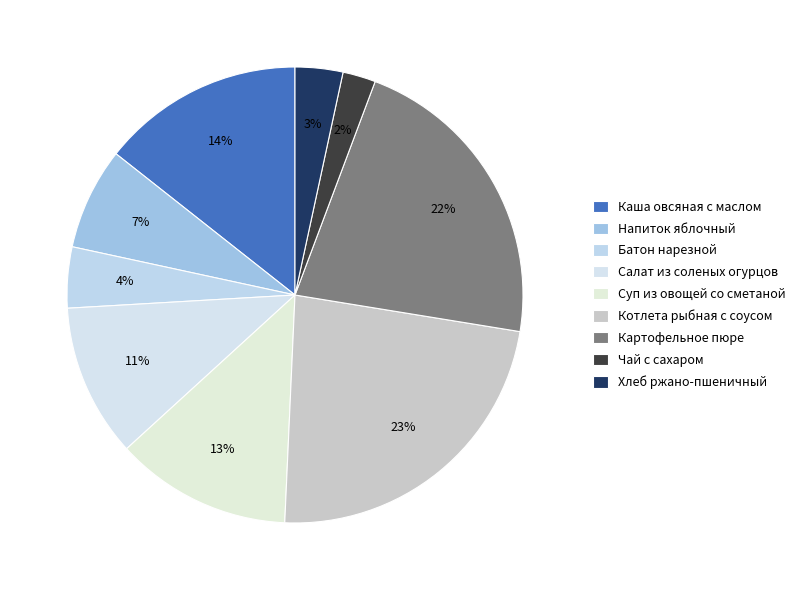

Is it true that Котлета рыбная с соусом is 31% of the pie?

False